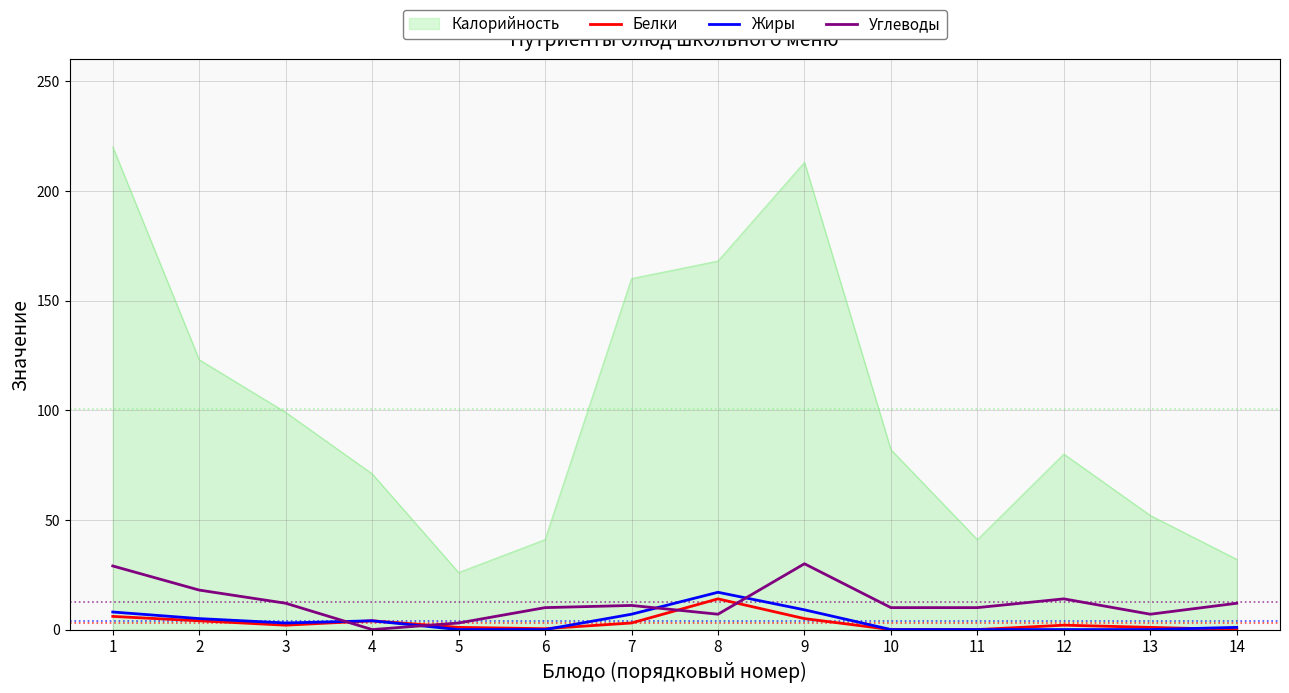

How many series are shown in this chart?

4